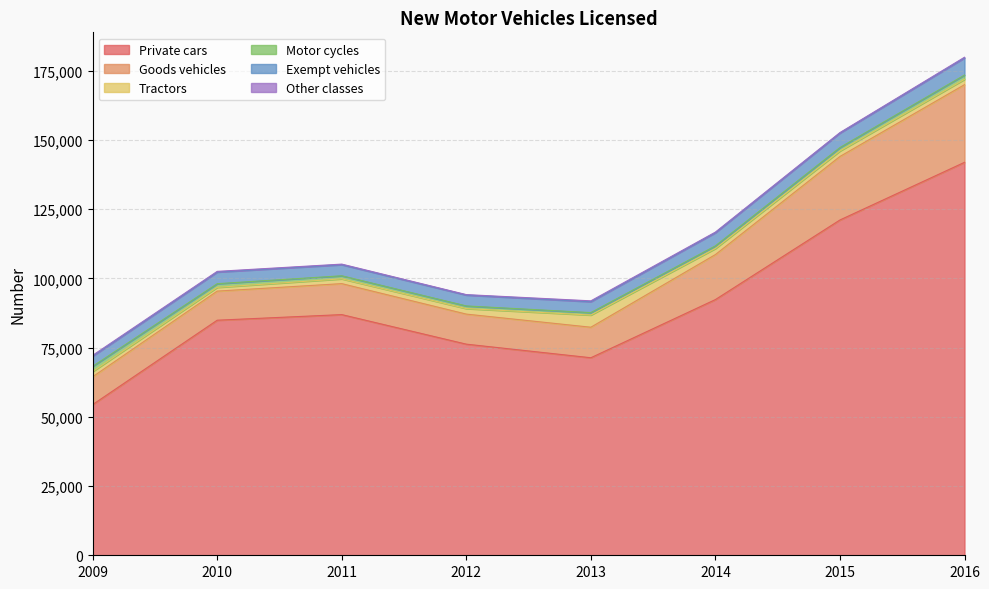

What is the sum of all Other classes values?

1794